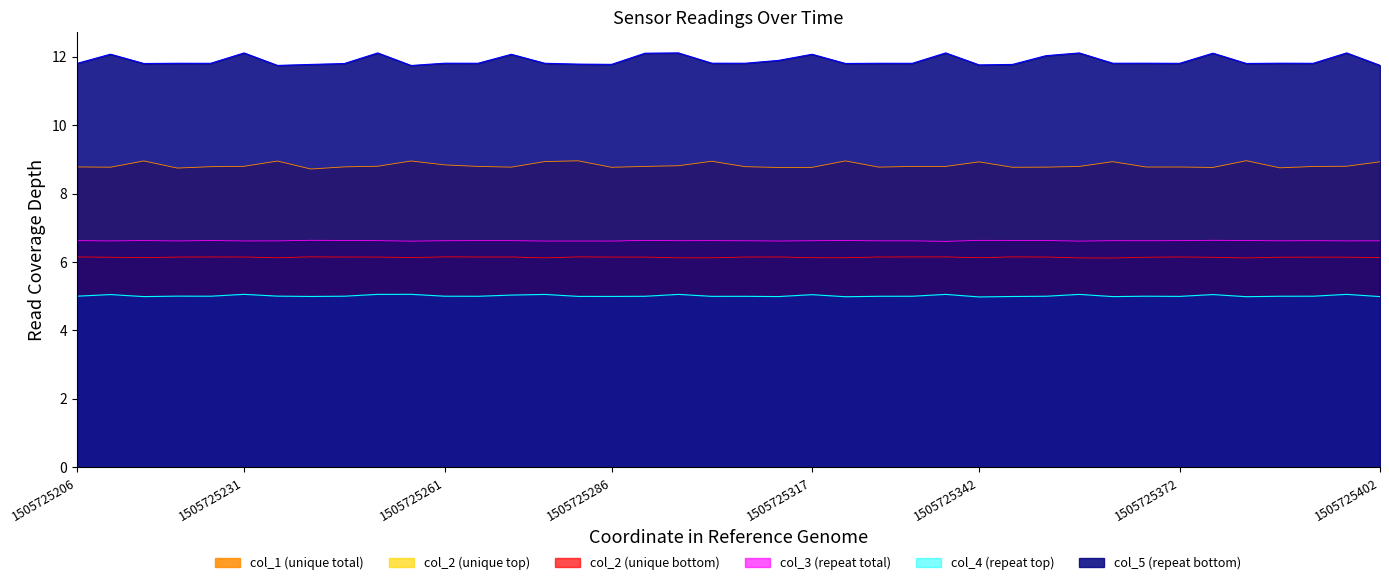

True or false: col_4 line and col_1 line cross at least once.

False